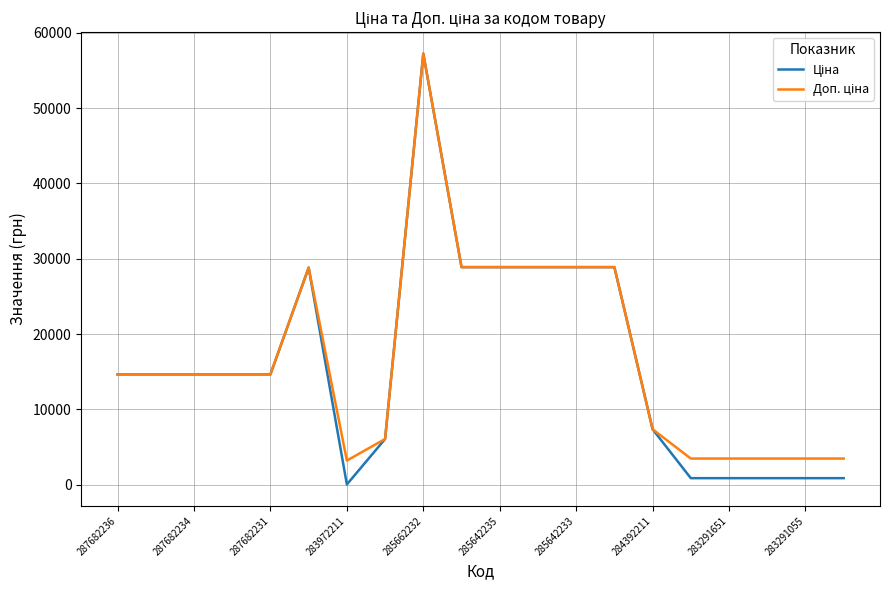

What is the greatest value displayed?

57235.5